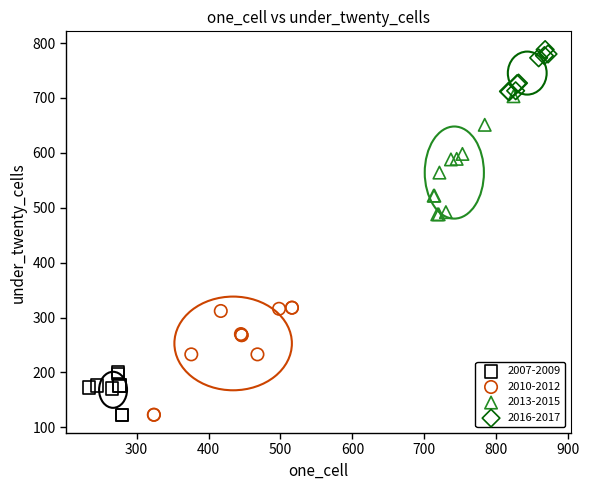

Which series has the largest Y range (max minus min)?

2013-2015